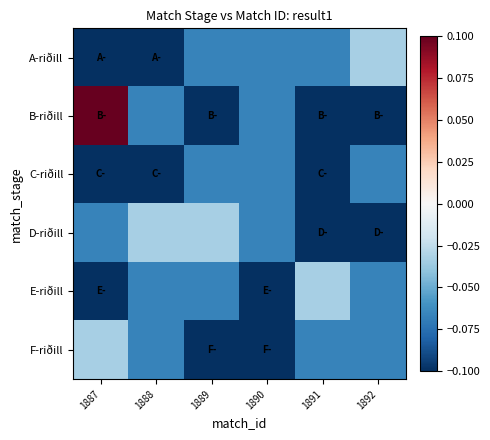

Reading left to right, list all the values displayed in this chart.

A-riðill: 1887=-0.1	1888=-0.1	1889=-0.1	1890=-0.1	1891=-0.1	1892=-0.0
B-riðill: 1887=0.1	1888=-0.1	1889=-0.1	1890=-0.1	1891=-0.1	1892=-0.1
C-riðill: 1887=-0.1	1888=-0.1	1889=-0.1	1890=-0.1	1891=-0.1	1892=-0.1
D-riðill: 1887=-0.1	1888=-0.0	1889=-0.0	1890=-0.1	1891=-0.1	1892=-0.1
E-riðill: 1887=-0.1	1888=-0.1	1889=-0.1	1890=-0.1	1891=-0.0	1892=-0.1
F-riðill: 1887=-0.0	1888=-0.1	1889=-0.1	1890=-0.1	1891=-0.1	1892=-0.1